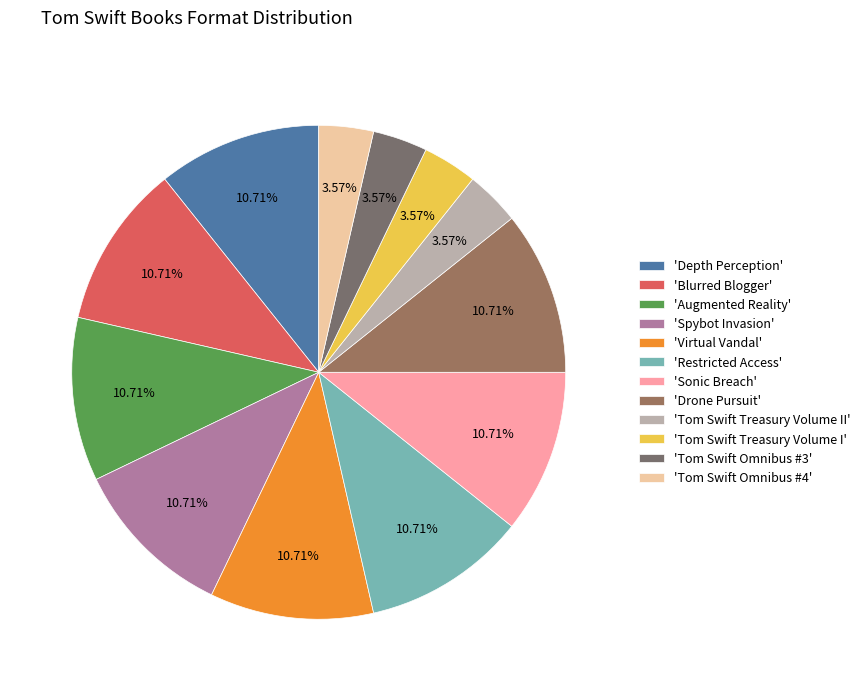

Count the number of slices in the pie.

12